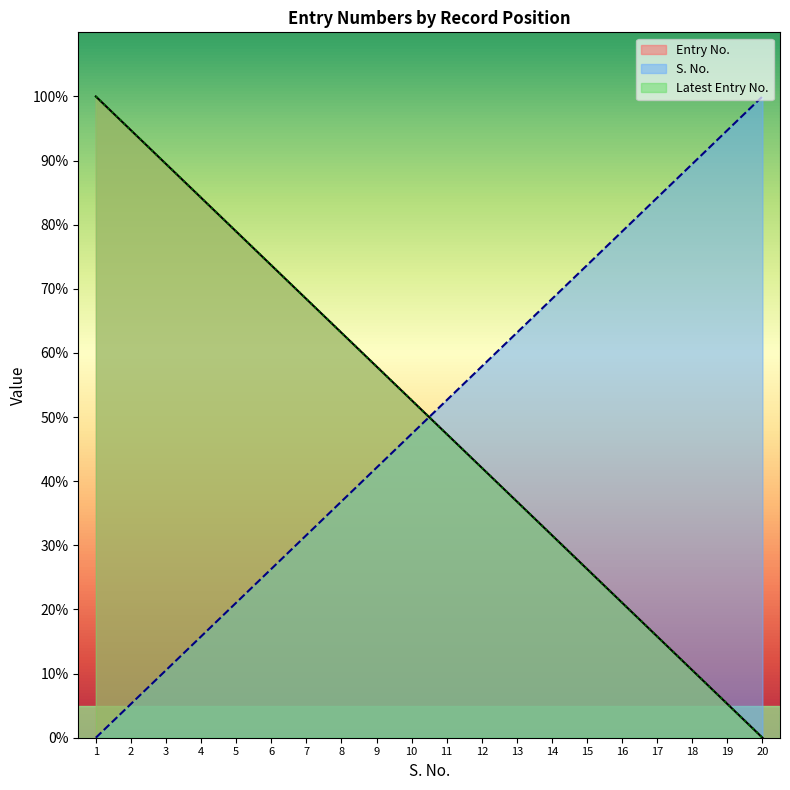

What is the sum of the S. No. values at 2 and 13?

68.4